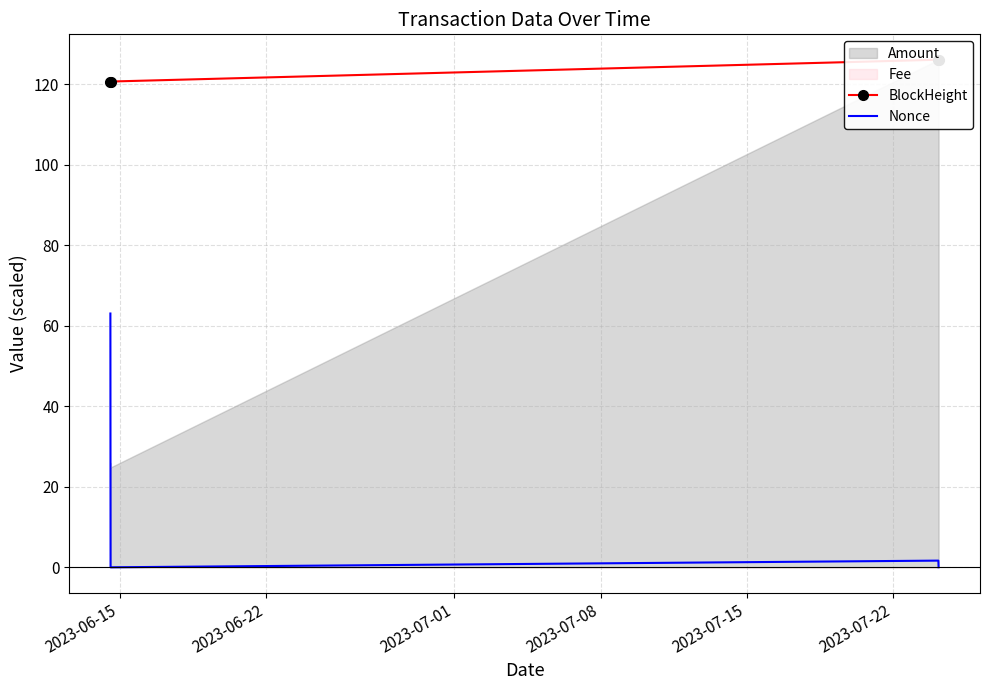

Which series has the largest total across all categories?

BlockHeight